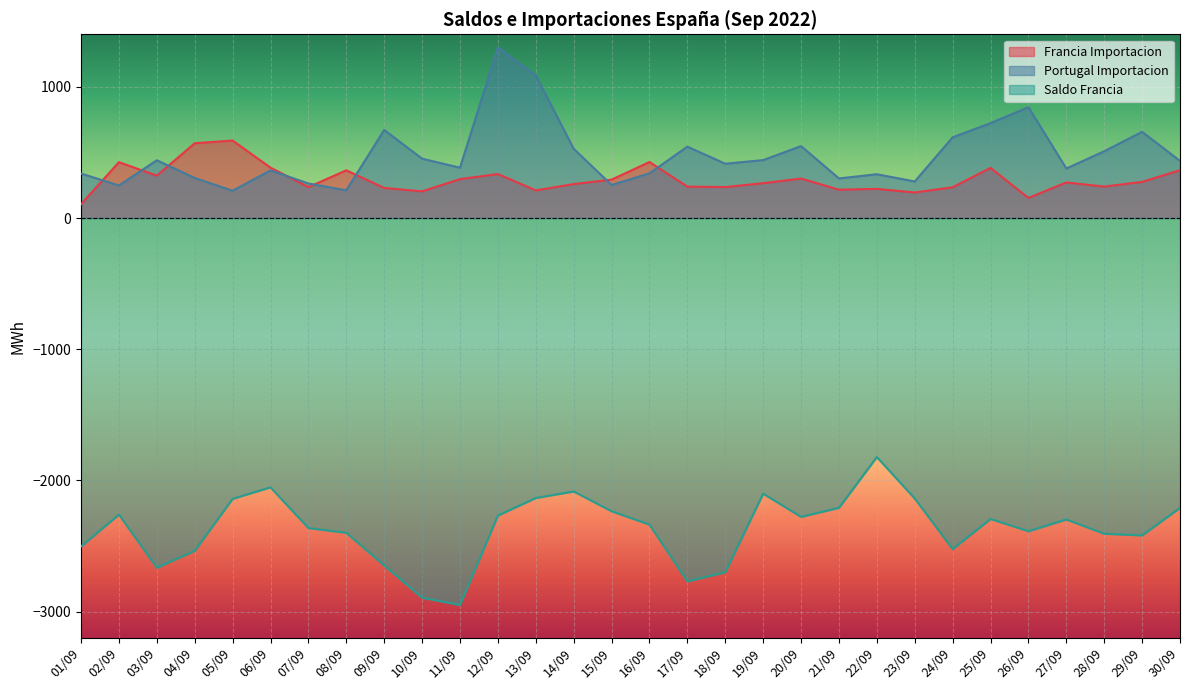

Where does the Saldo Francia series first go above -2297?

02/09